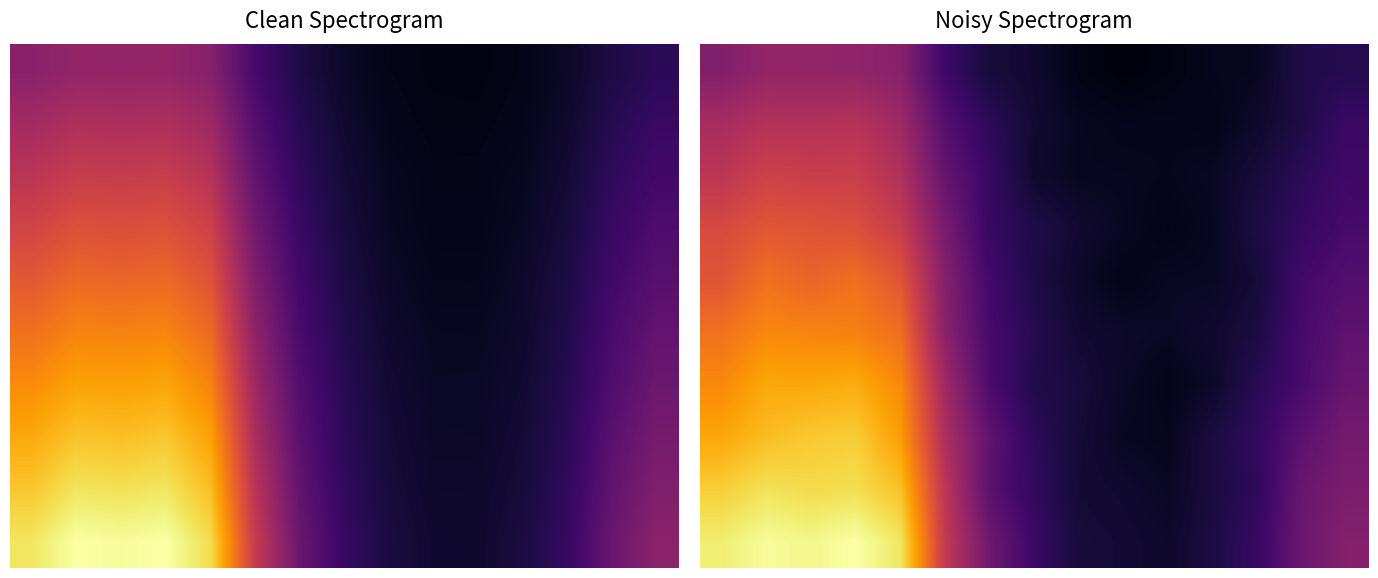

How many series are shown in this chart?

10